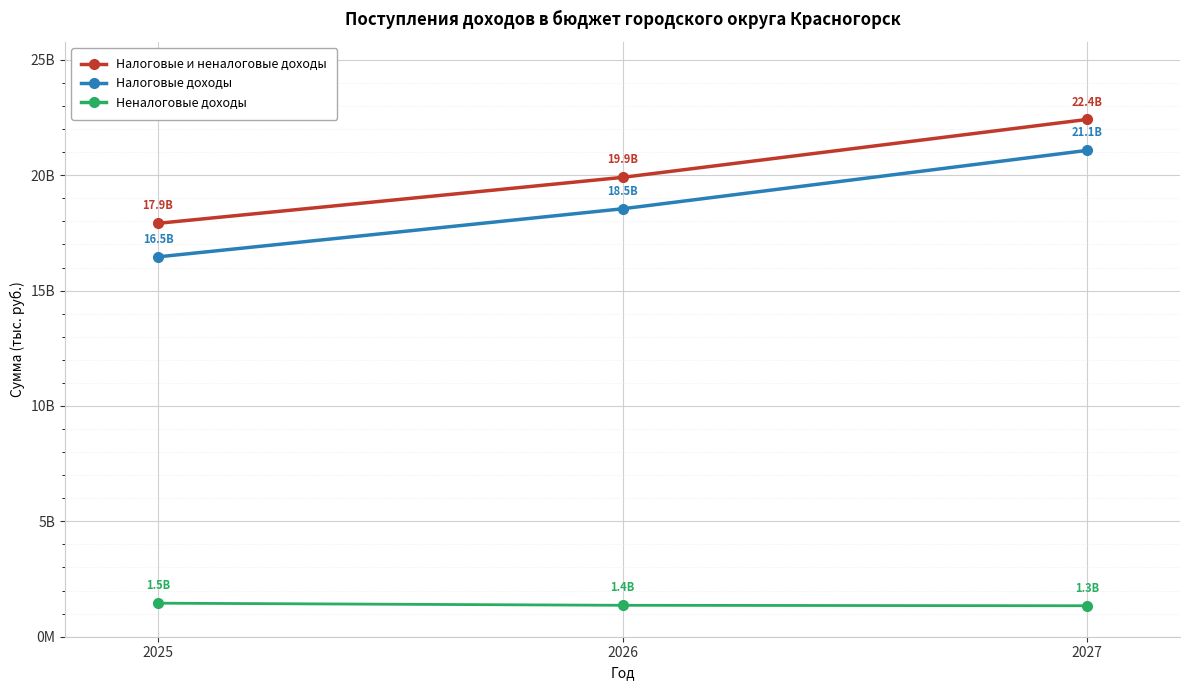

How many Неналоговые доходы values are between 1341959000 and 1453804000?

3